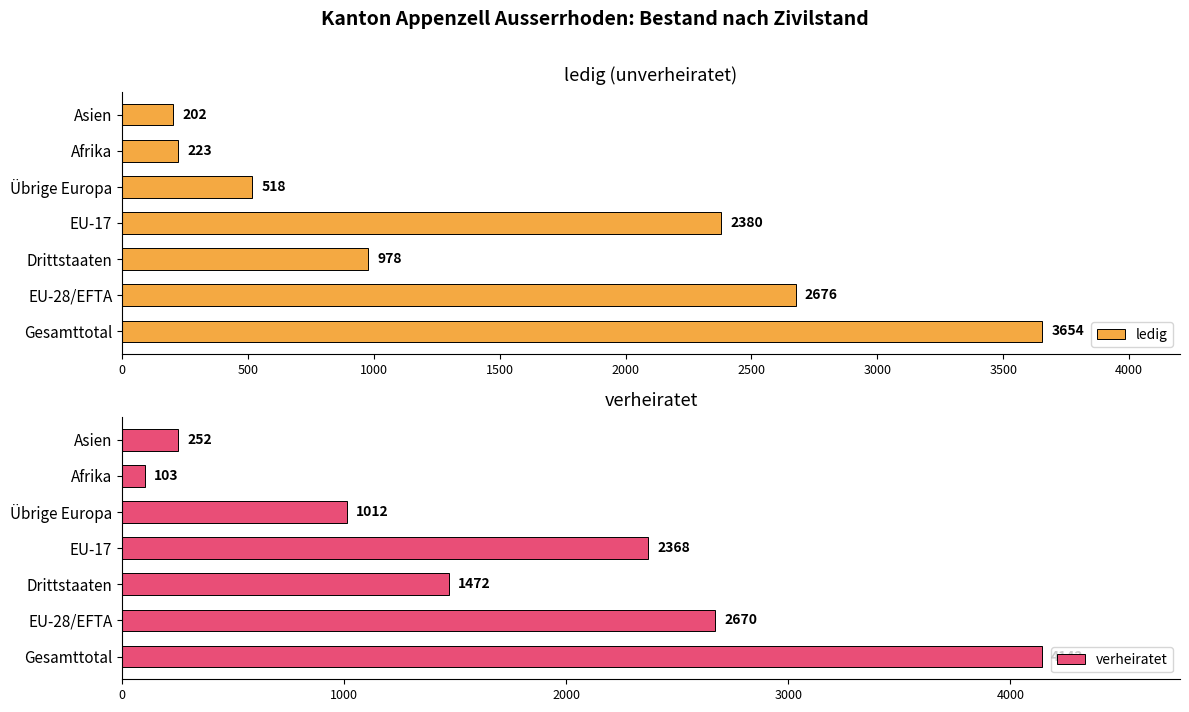

Which category has the highest value in the ledig series?

Gesamttotal